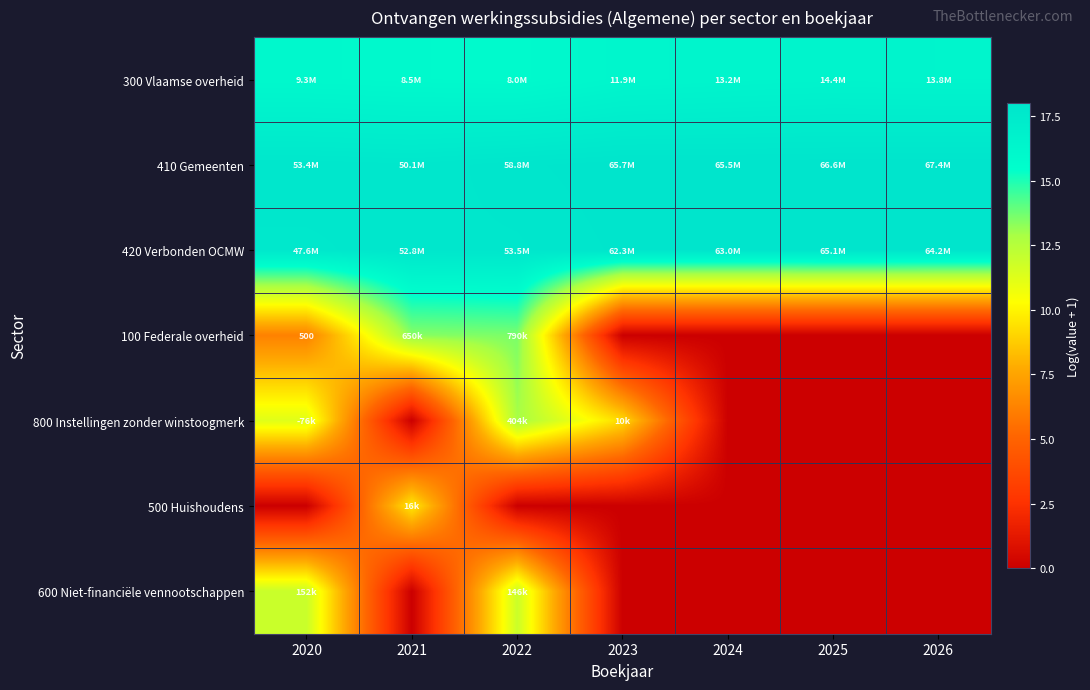

Rank the series by their maximum value, from lowest to highest.

500 Huishoudens, 600 Niet-financiële vennootschappen, 800 Instellingen zonder winstoogmerk, 100 Federale overheid, 300 Vlaamse overheid, 420 Verbonden OCMW, 410 Gemeenten